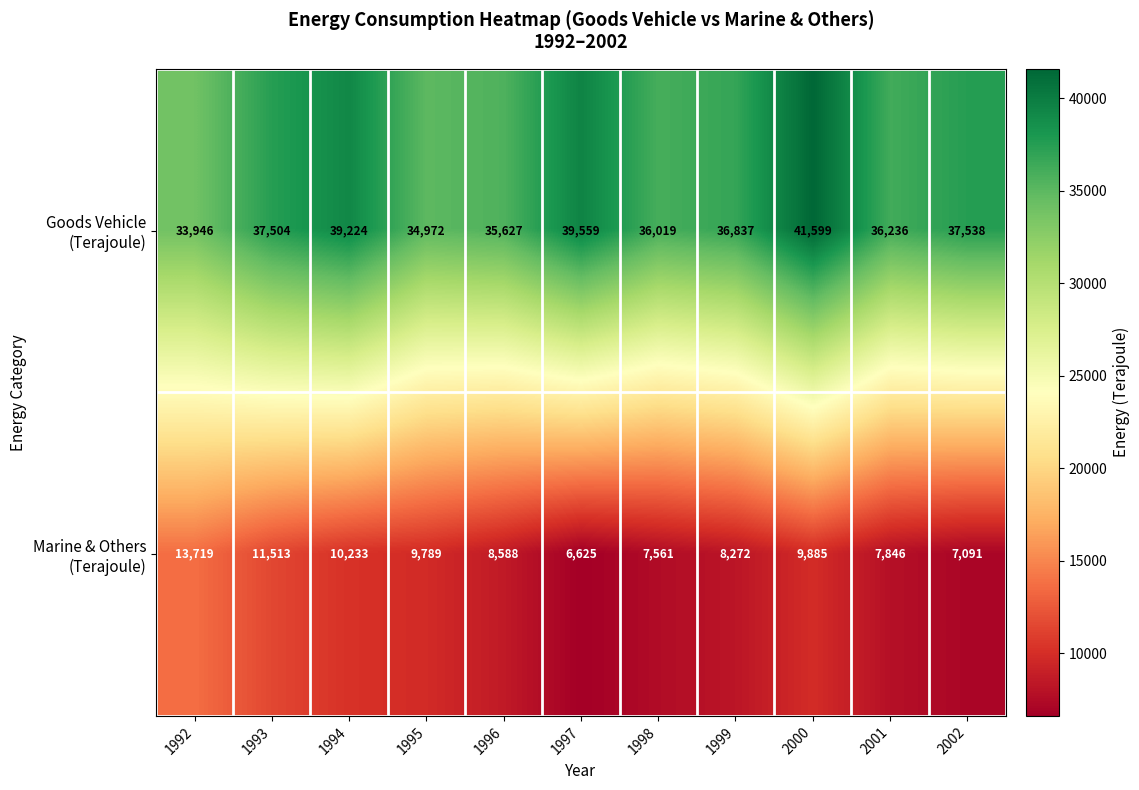

At how many categories does at least one series exceed 19651?

11